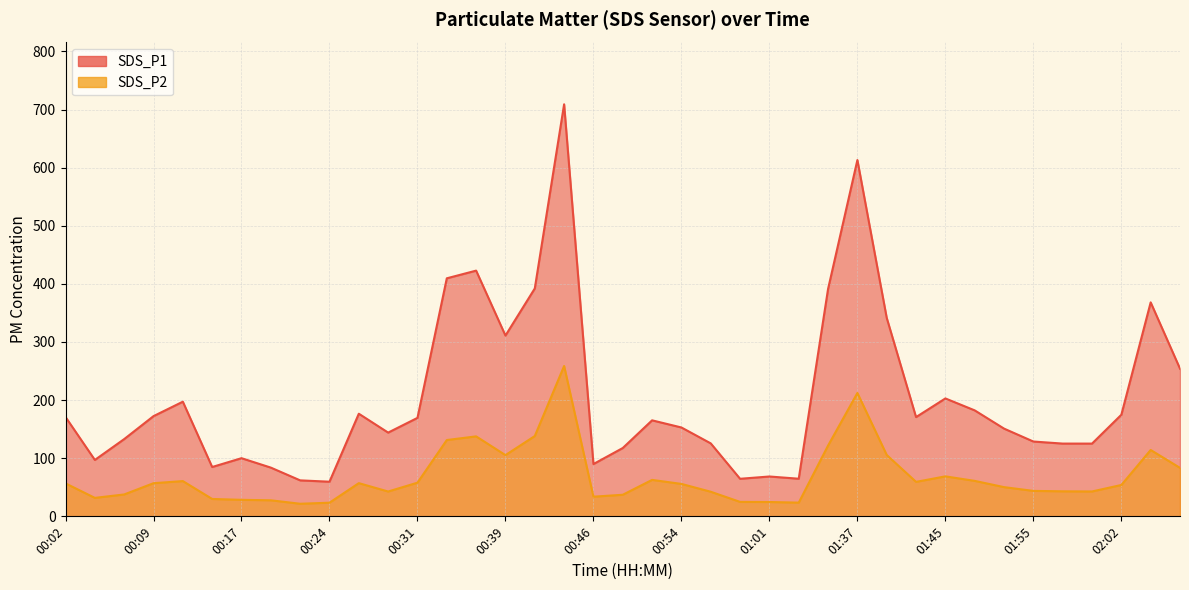

In SDS_P2, how many points are lower than both neighbors (excluding endpoints)?

8